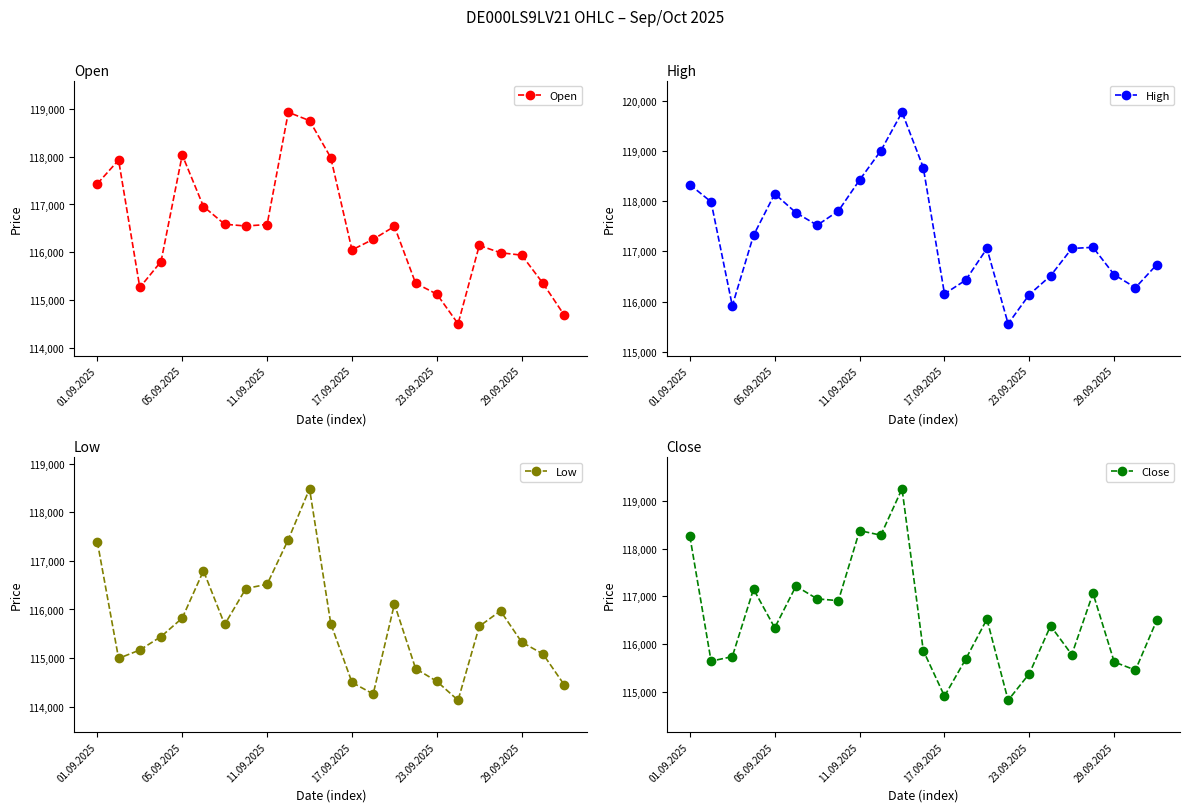

True or false: High and Low intersect in this chart.

False